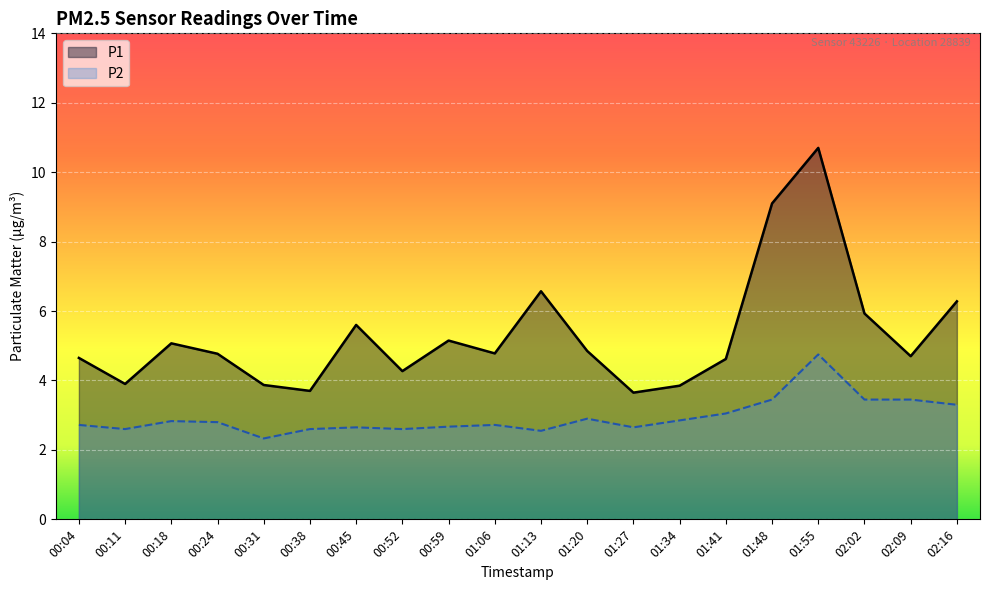

Is it true that P2 equals 4.8 at 01:41?

False